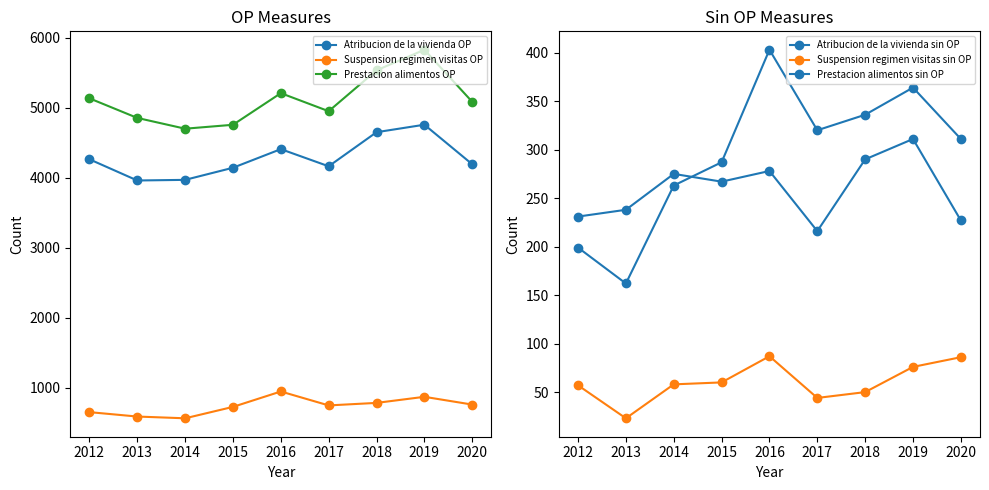

What is the value of the Suspension regimen visitas OP point at the 4th from the left?

728